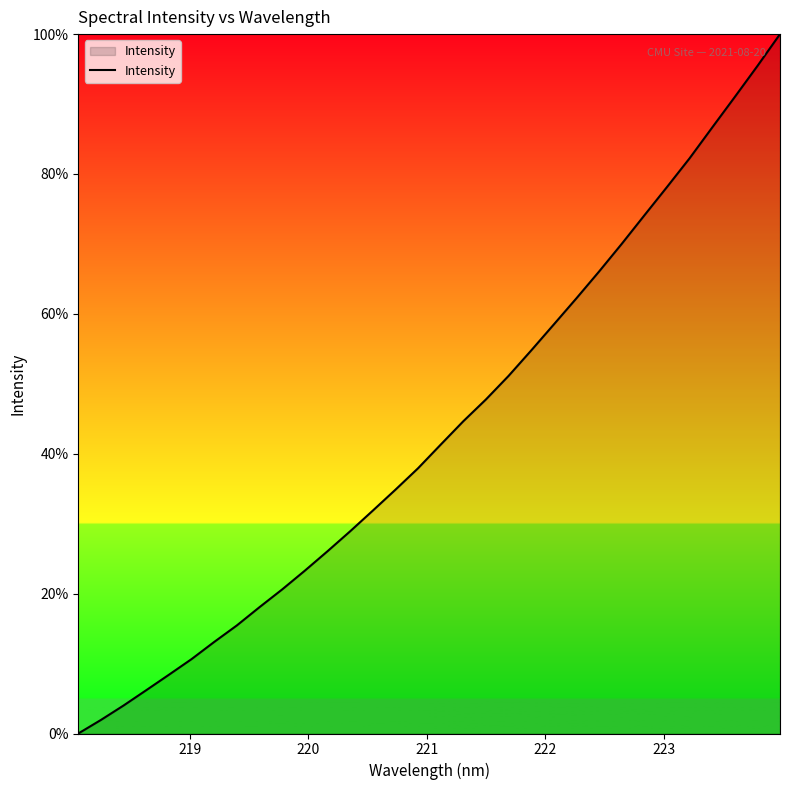

What is the difference between the maximum and minimum values?

100.0